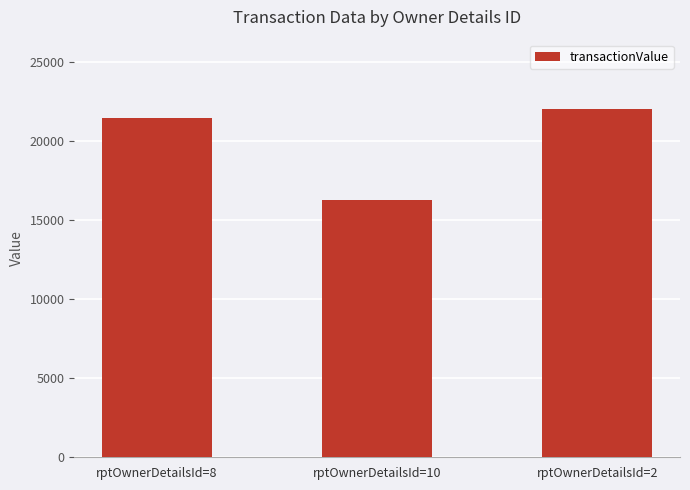

Reading right to left, list all the values displayed in this chart.

22000	16260	21449